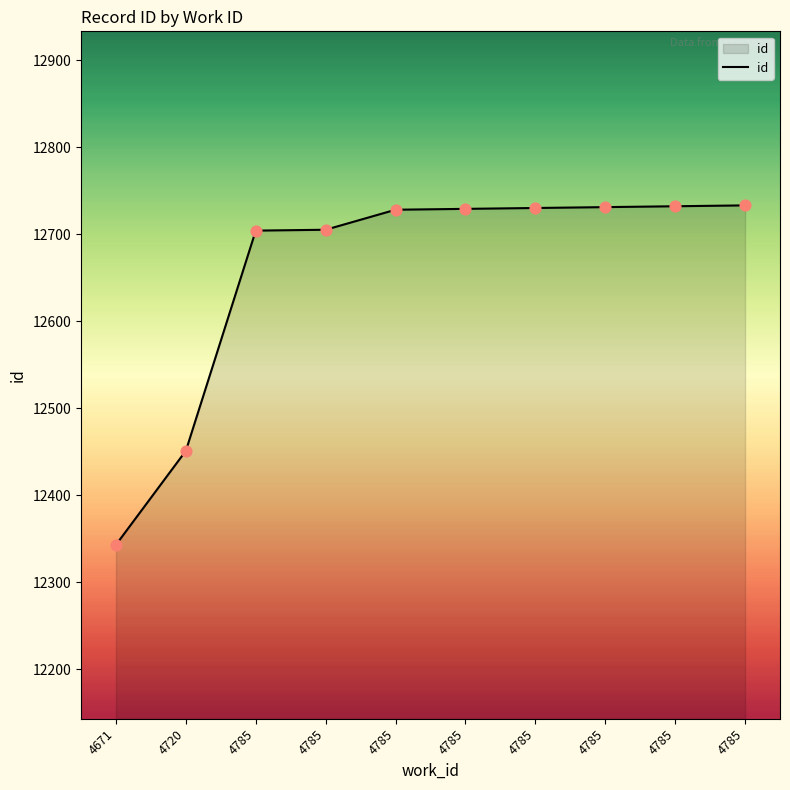

Which has a higher value, 4785 or 4785?

4785